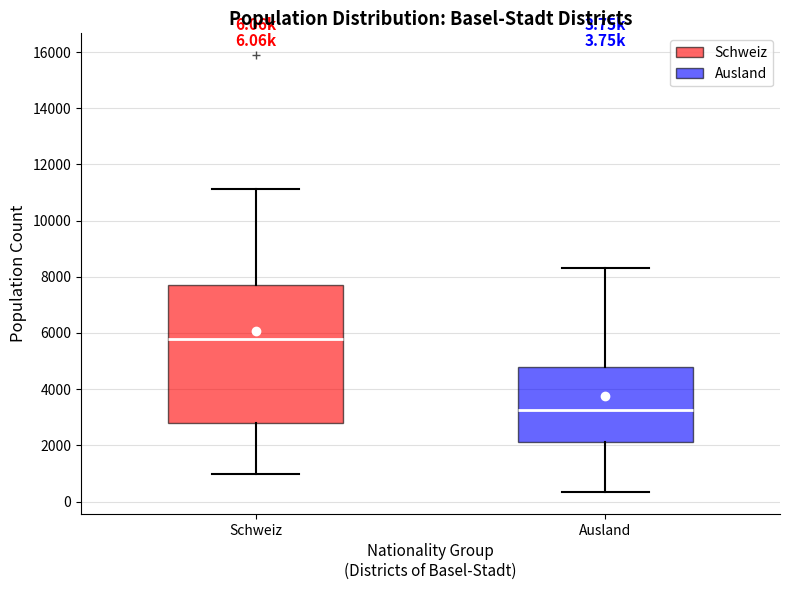

Which box's median line is the highest?

Schweiz